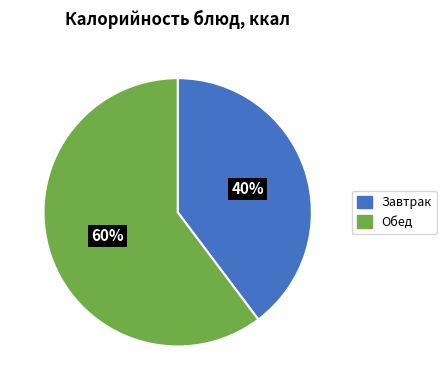

Count the number of slices in the pie.

2